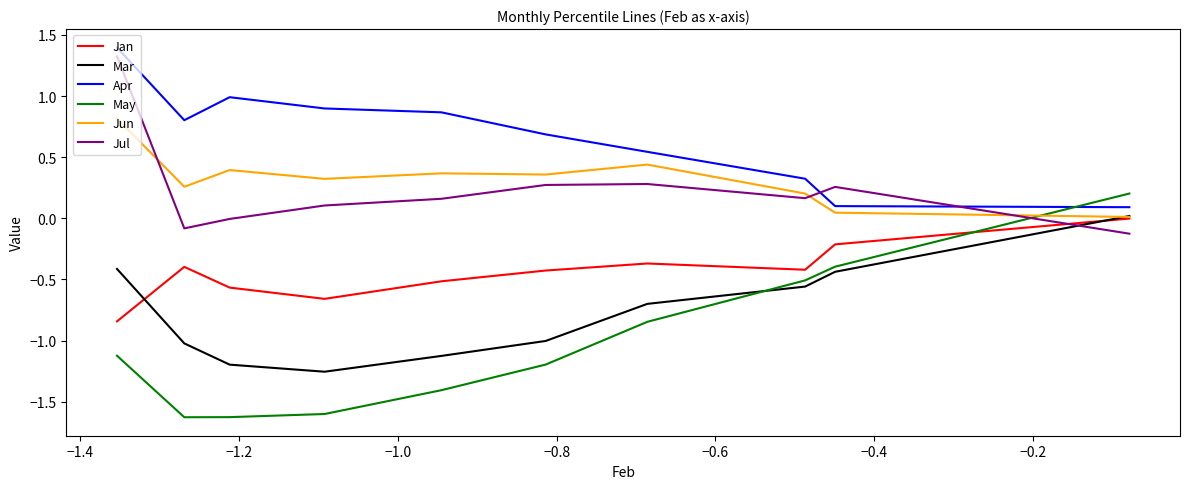

True or false: Mar and Jul intersect in this chart.

True